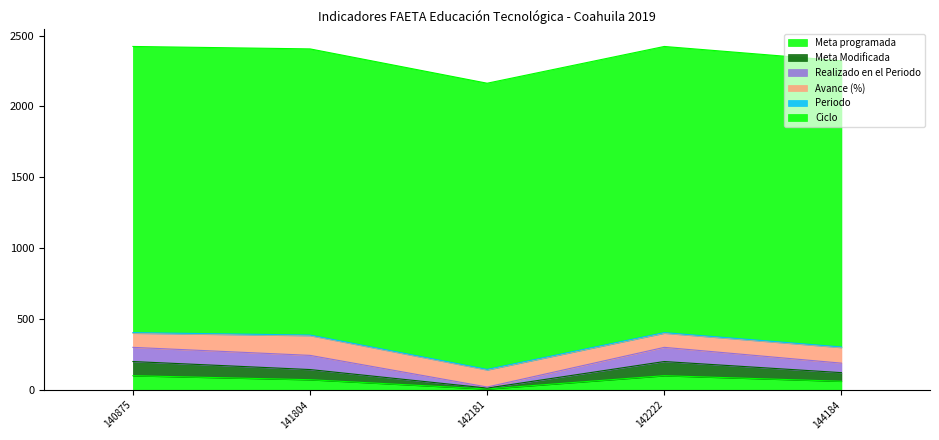

How many lines are shown in the chart?

6